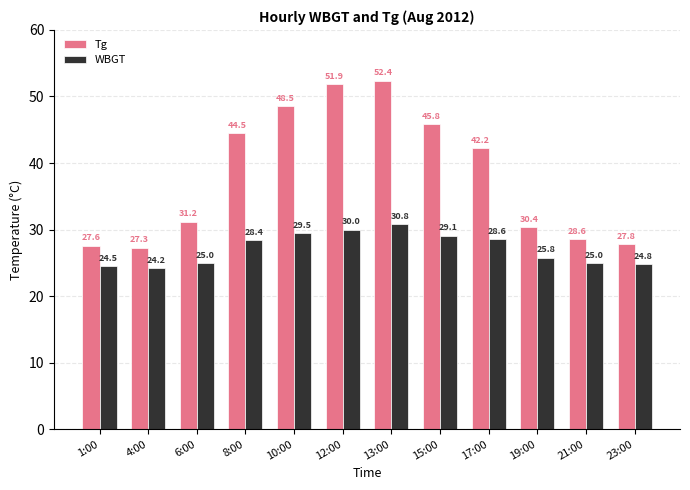

Which series has the widest spread of values?

Tg